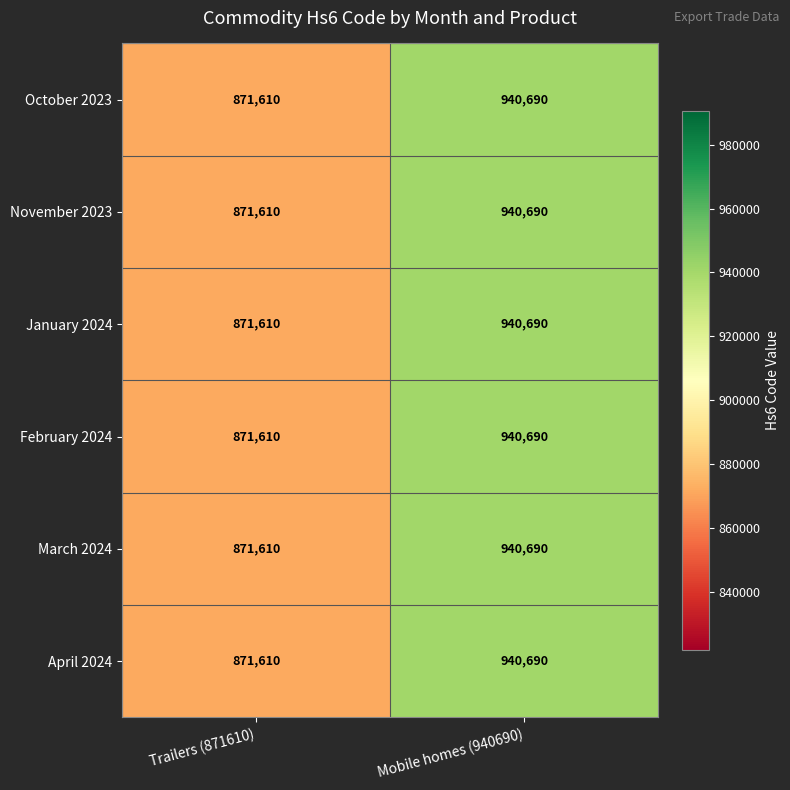

What is the total value across all series at Trailers (871610)?

5229660